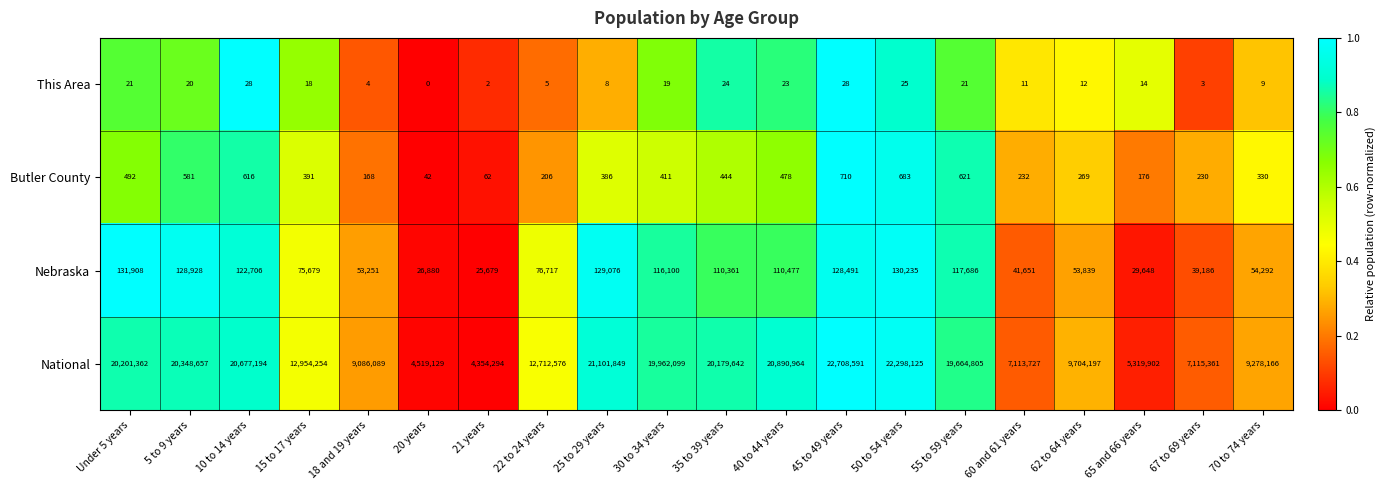

The value of National at 67 to 69 years is 12719333. True or false?

False